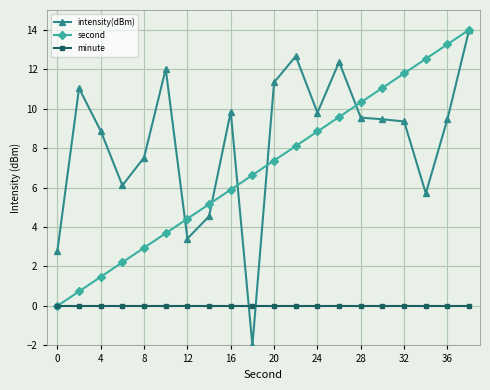

What is the minimum value shown in the chart?

-2.0